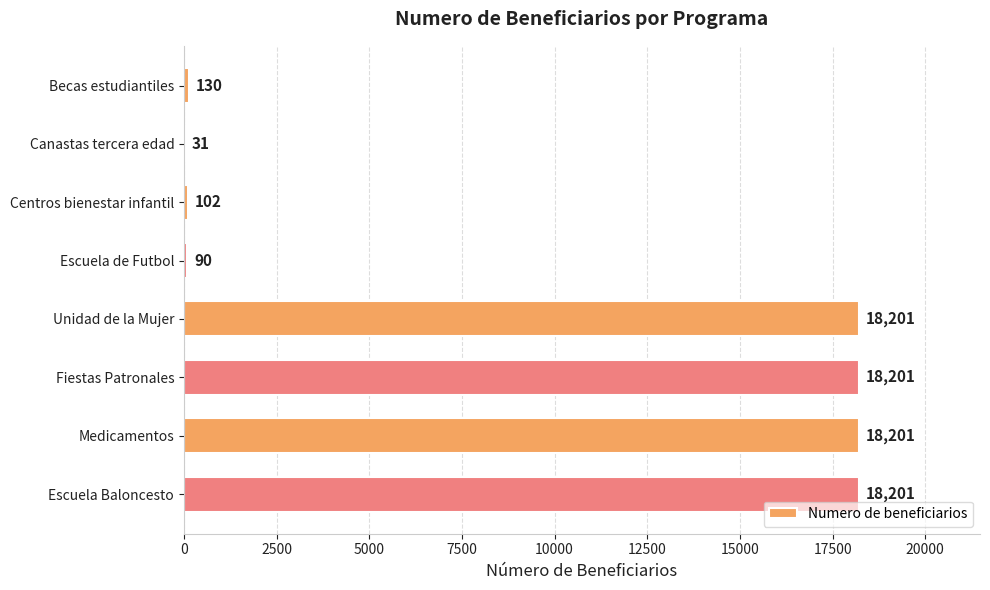

What is the greatest value displayed?

18201